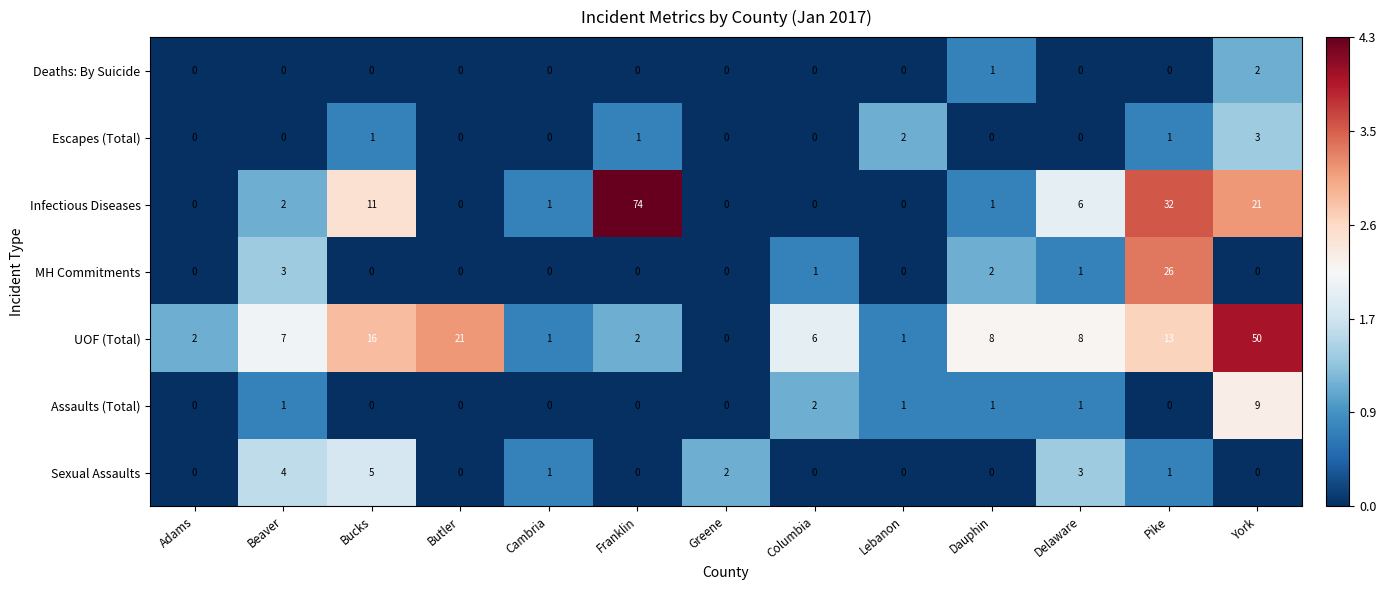

Which series changed the most between Greene and Pike?

Infectious Diseases